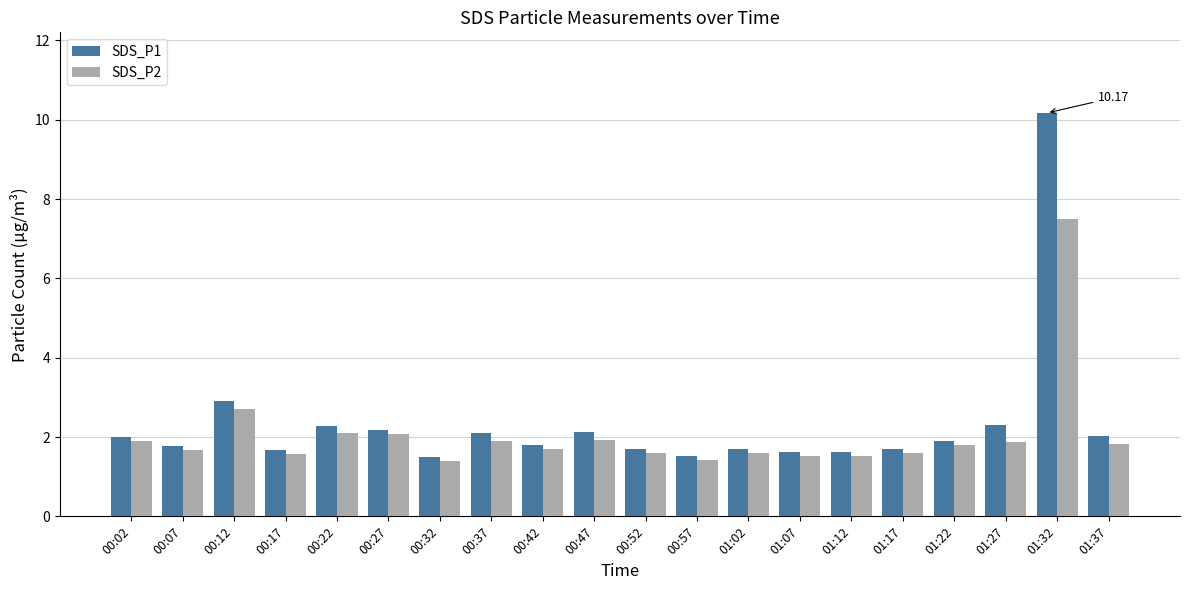

What is the minimum value for SDS_P1?

1.5